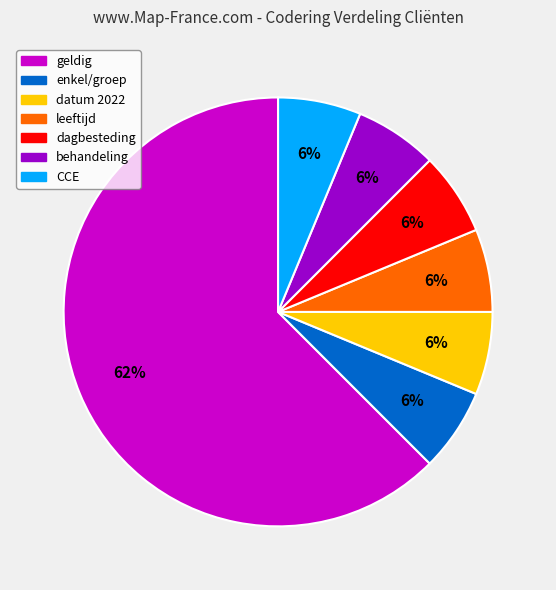

The datum 2022 slice represents 17% of the pie. True or false?

False